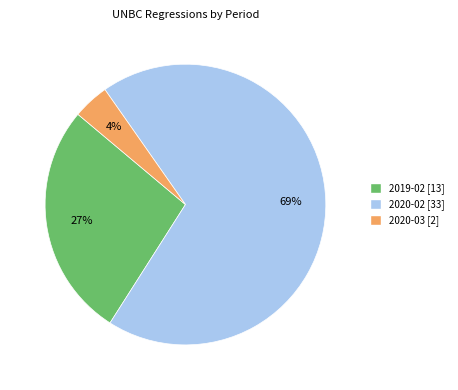

Which slice is the smallest?

2020-03